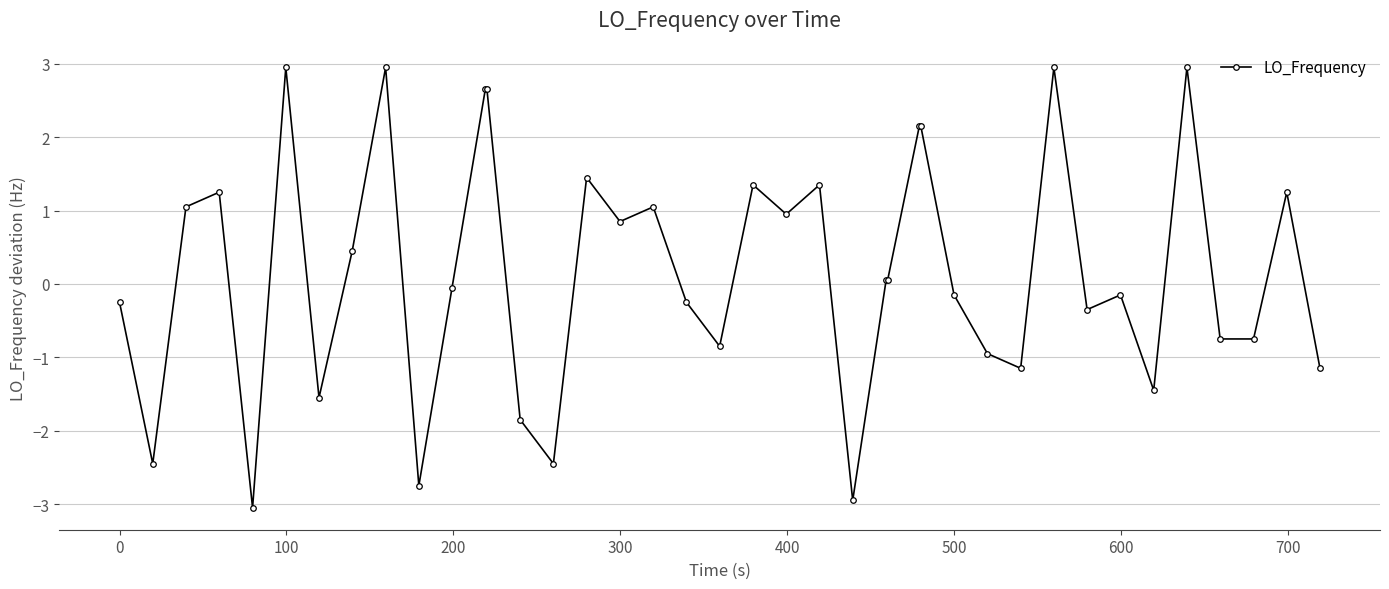

What is the smallest value displayed?

-3.1